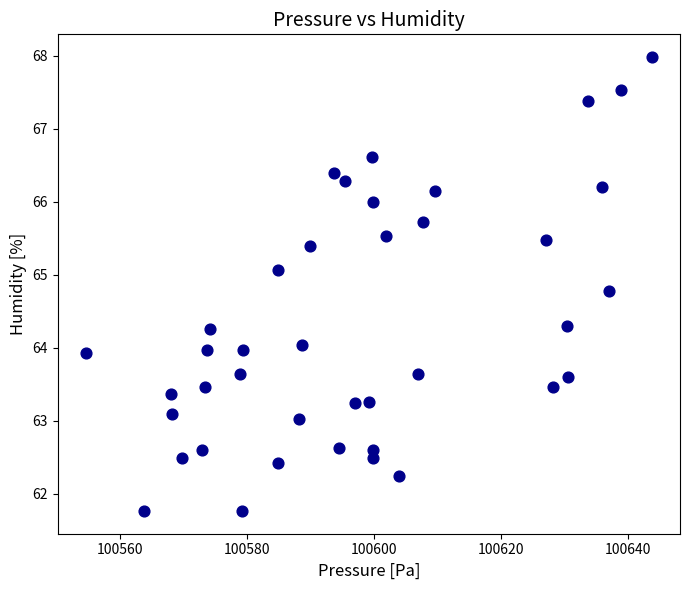

What is the range of X values (max minus min)?

89.0